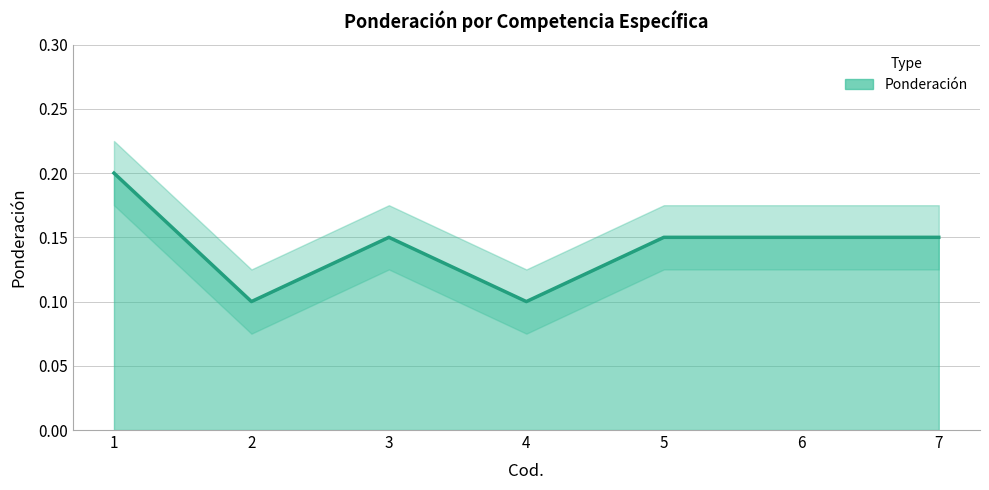

The value at 5 is 0.3. True or false?

False